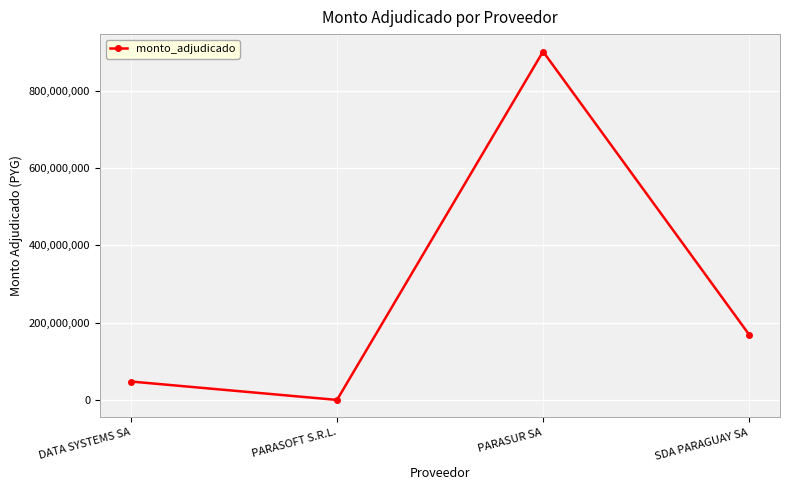

How many interior local peaks (higher than both neighbors) does the data have?

1